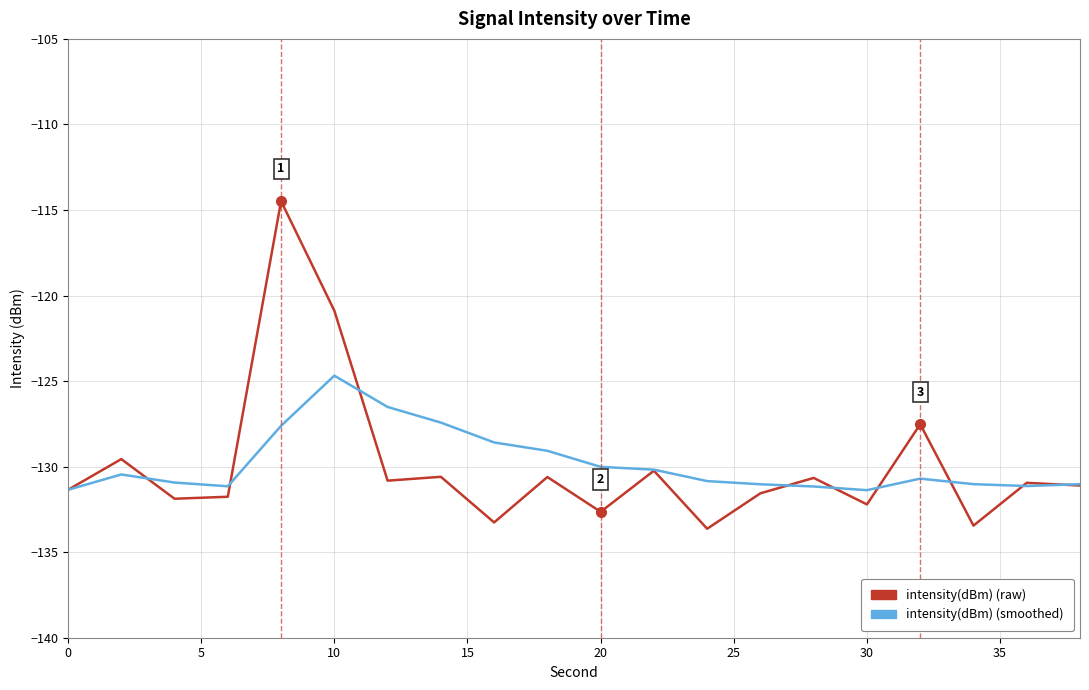

What is the greatest value displayed?

-114.5